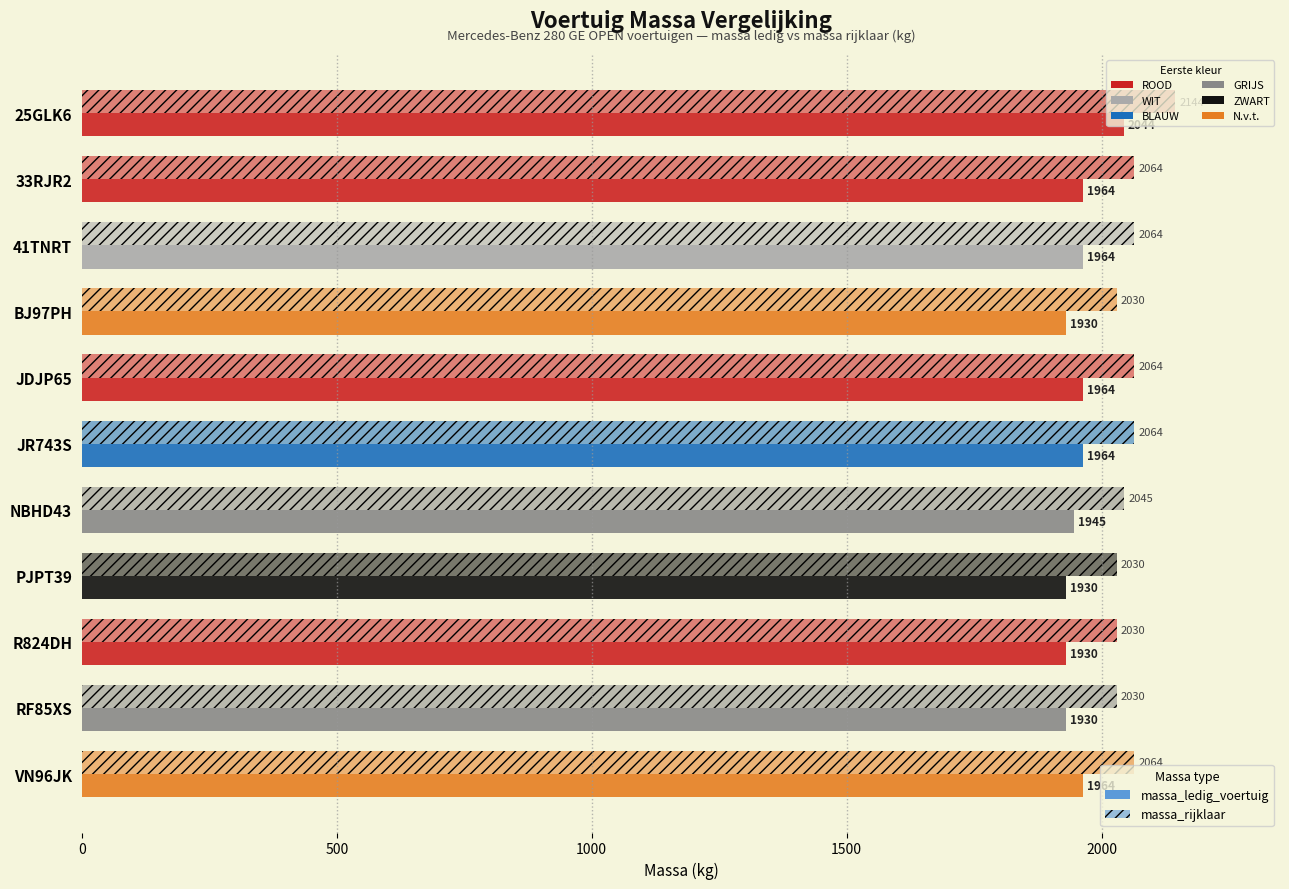

Reading right to left, extract all data points from this chart.

massa_ledig_voertuig: 1964	1930	1930	1930	1945	1964	1964	1930	1964	1964	2044
massa_rijklaar: 2064	2030	2030	2030	2045	2064	2064	2030	2064	2064	2144